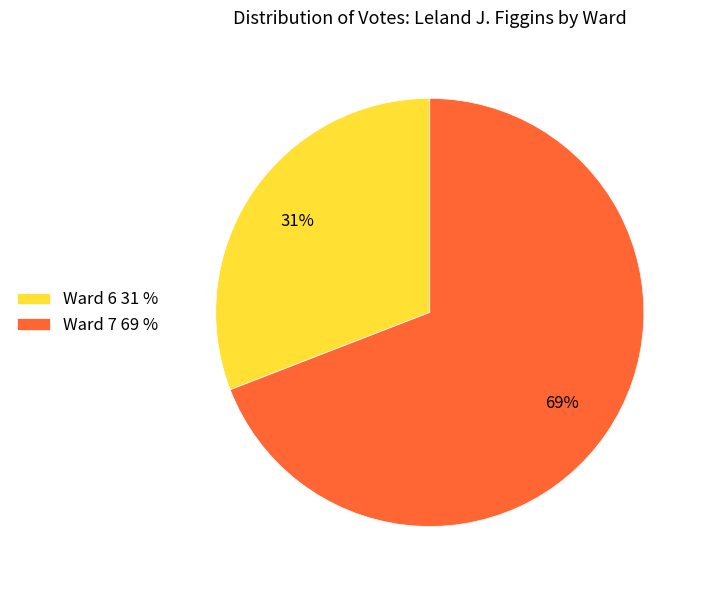

Is there a majority slice in this chart?

Yes